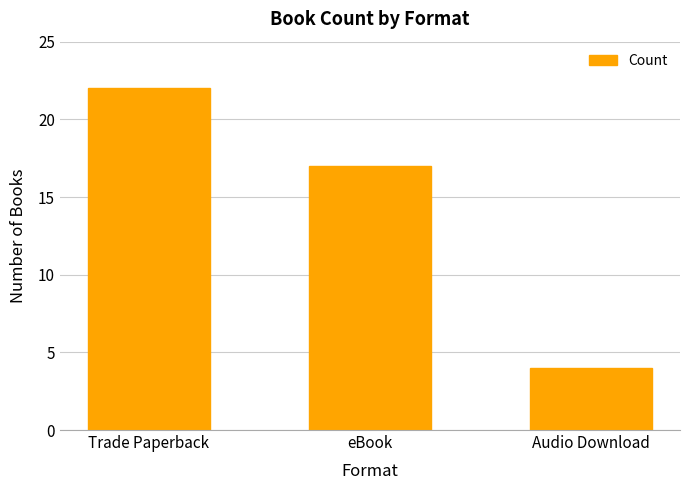

List the labels in order of value, largest first.

Trade Paperback, eBook, Audio Download